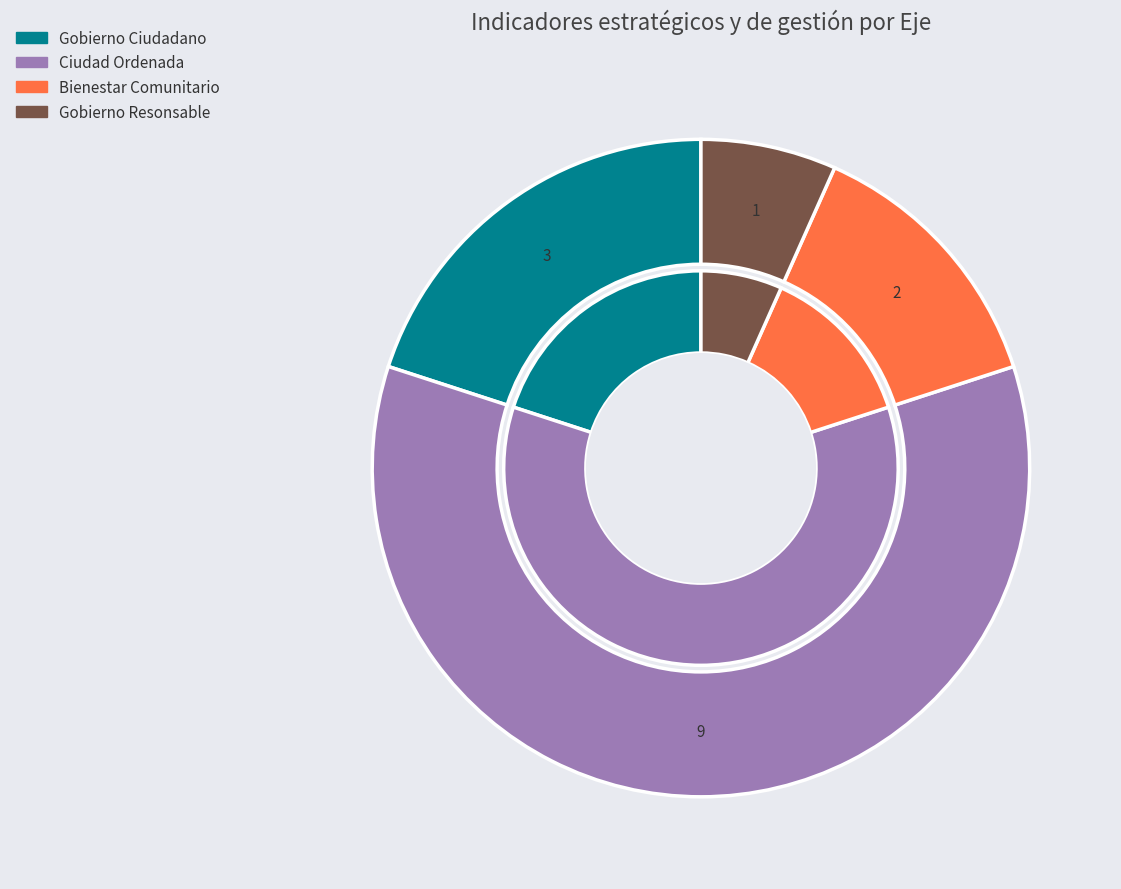

What is the change in value from Bienestar Comunitario to Gobierno Resonsable?

-1